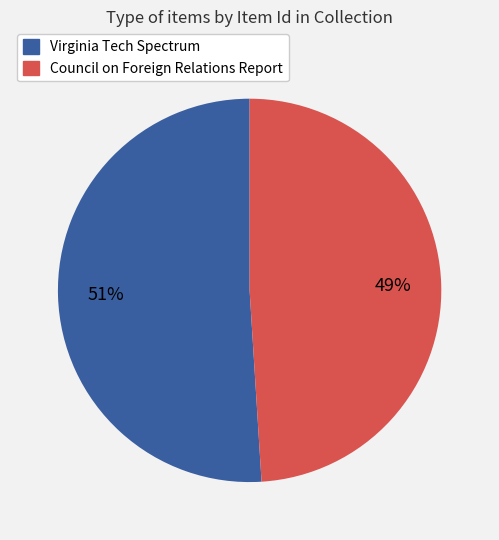

To the nearest percent, what is the difference between the largest and smallest slice percentages?

2%